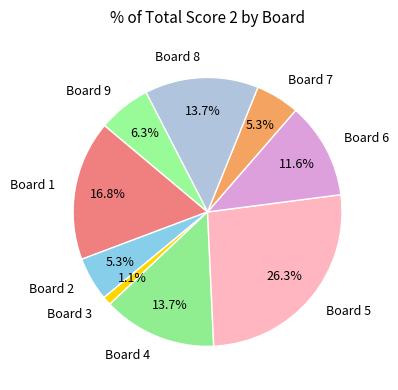

What percentage is the Board 8 slice, to the nearest percent?

14%